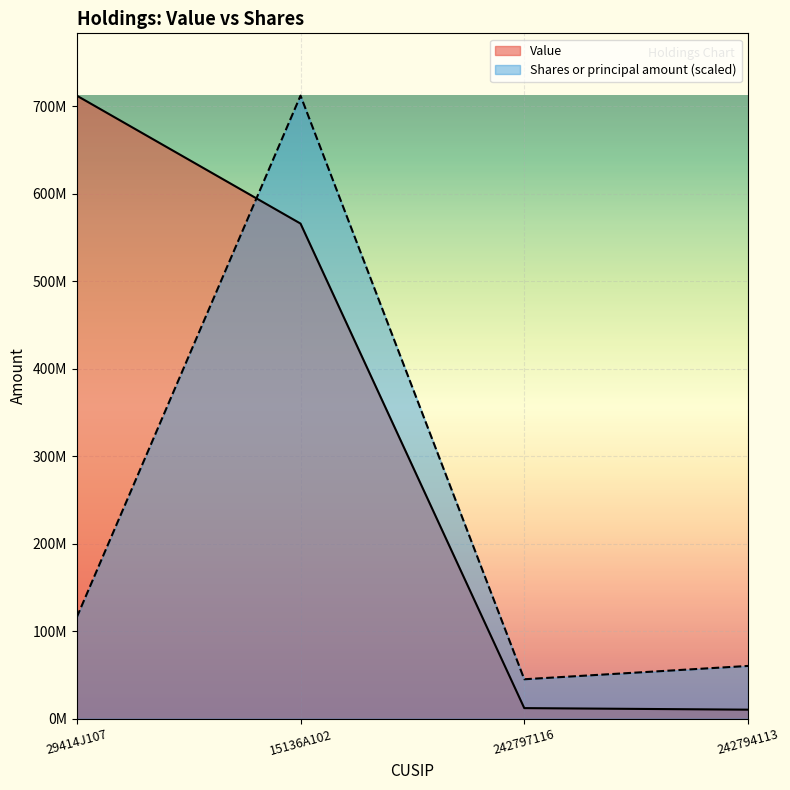

At which category is the sum across all series the highest?

15136A102